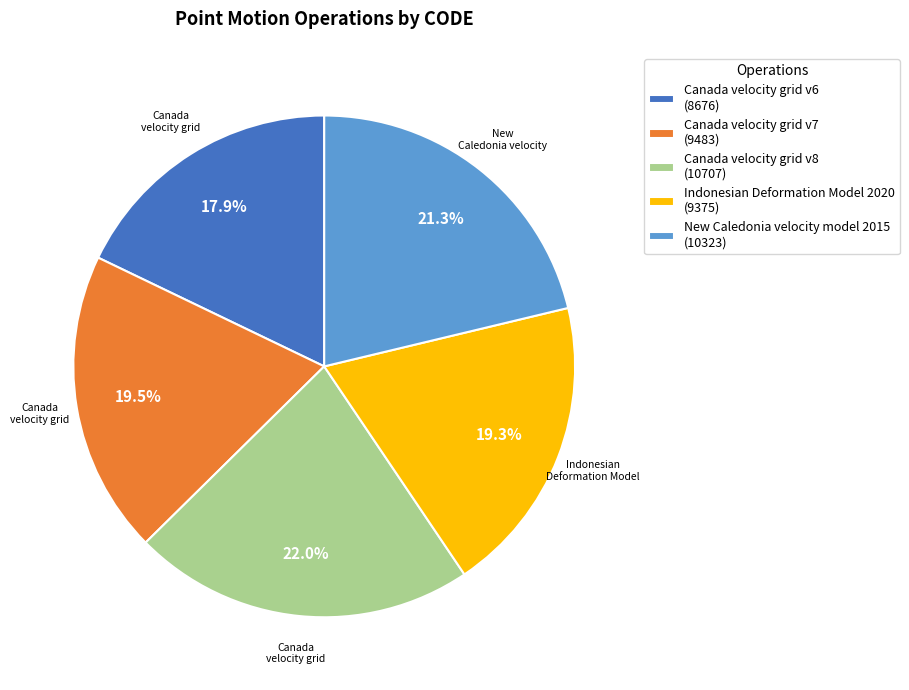

Between New Caledonia velocity model 2015 (10323) and Canada velocity grid v6 (8676), which is larger?

New Caledonia velocity model 2015 (10323)